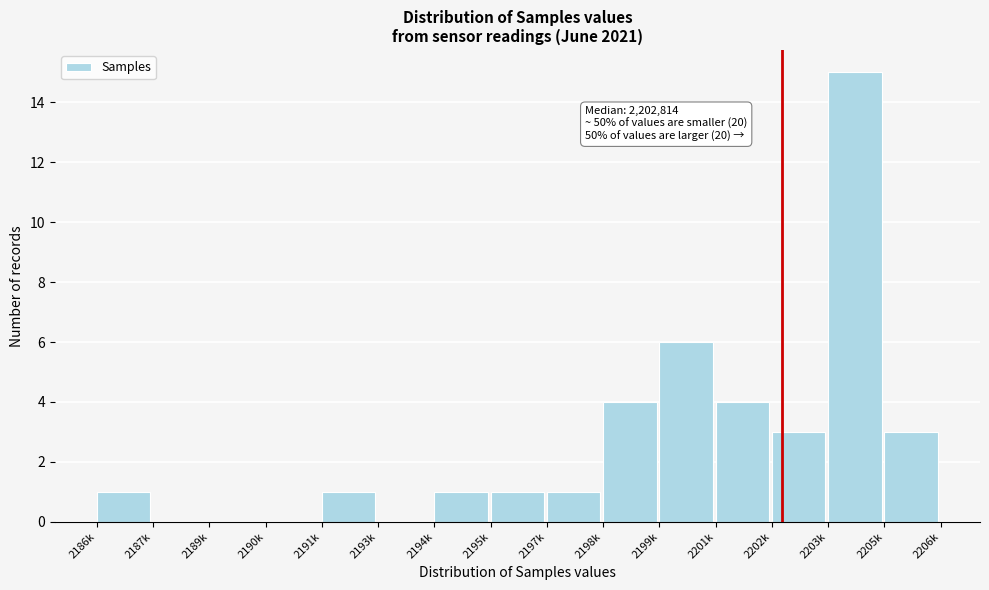

Reading right to left, transcribe all the data shown in this chart.

2205k=3	2203k=15	2202k=3	2201k=4	2199k=6	2198k=4	2197k=1	2195k=1	2194k=1	2193k=0	2191k=1	2190k=0	2189k=0	2187k=0	2186k=1